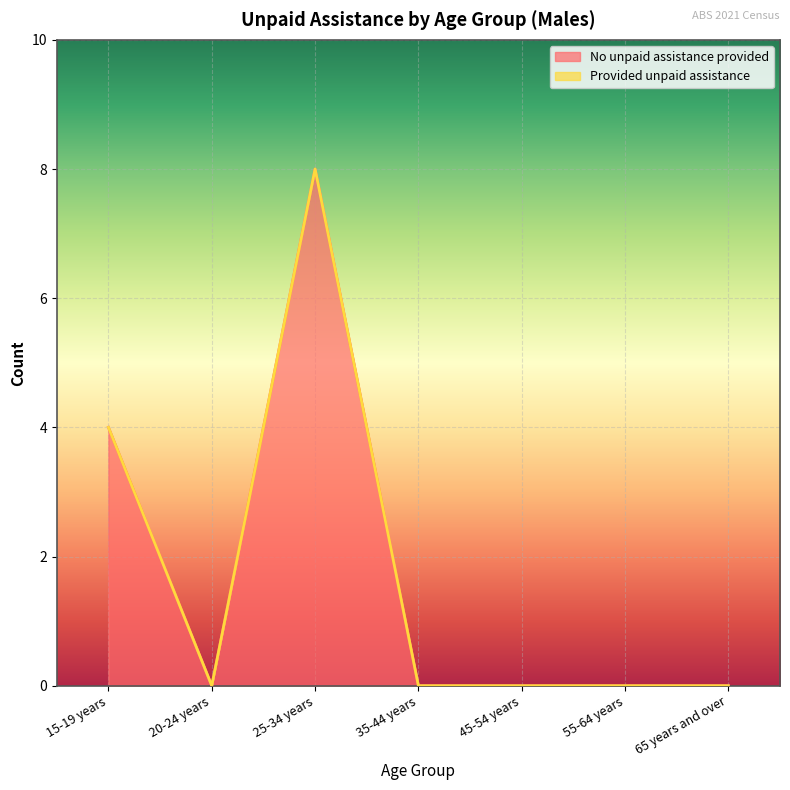

At which category does the data reach its first local valley?

20-24 years